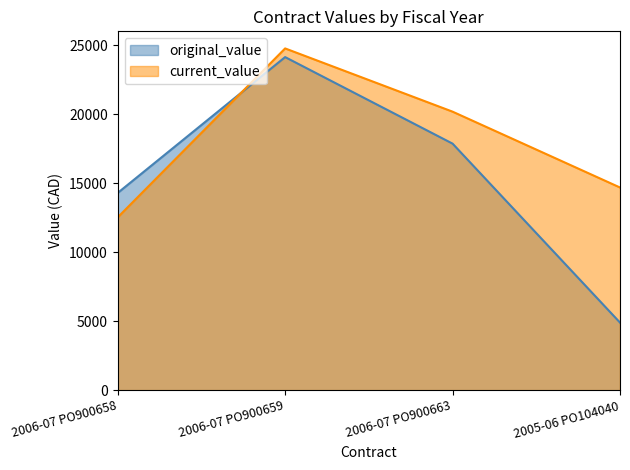

What is the total value across all series at 2005-06 PO104040?

19600.0